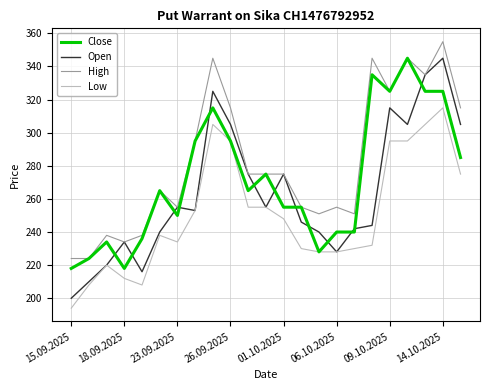

True or false: High and Low cross at least once.

False